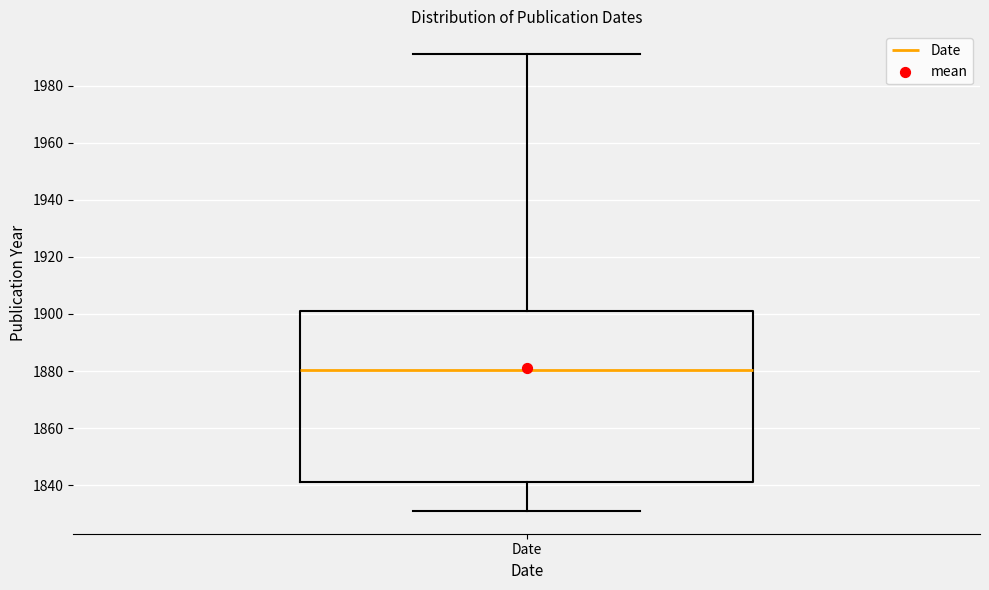

Transcribe this box plot: give where the median line is, the range the box spans, and where the two whiskers end, as read against the y-axis. The values are not printed on the chart, so give them approximately, as read against the axis.

median 1880, box 1842 to 1902, whiskers 1832 to 1992